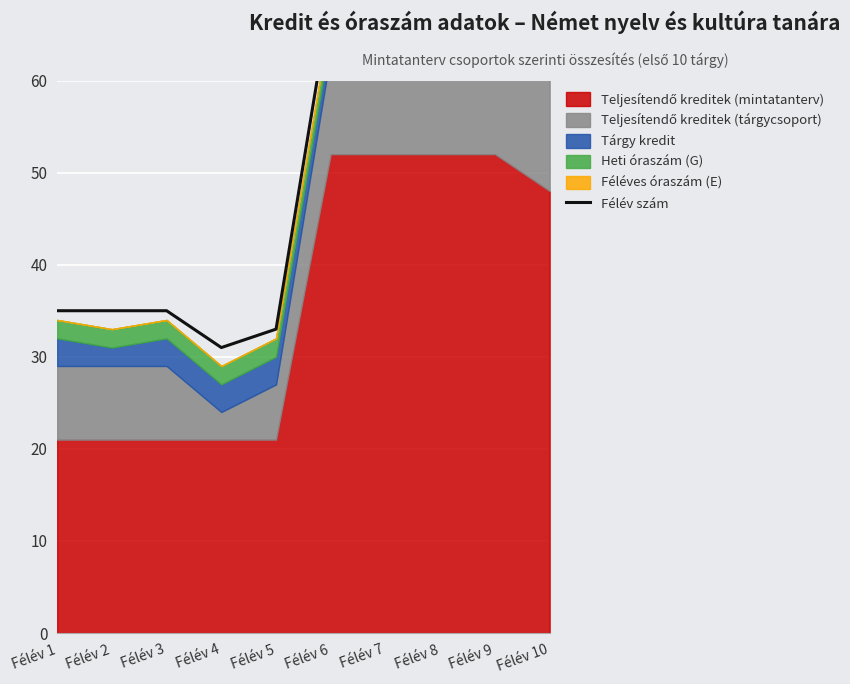

Reading right to left, what are all the values shown in this chart?

Félév 10=76	Félév 9=76	Félév 8=77	Félév 7=70	Félév 6=69	Félév 5=33	Félév 4=31	Félév 3=35	Félév 2=35	Félév 1=35